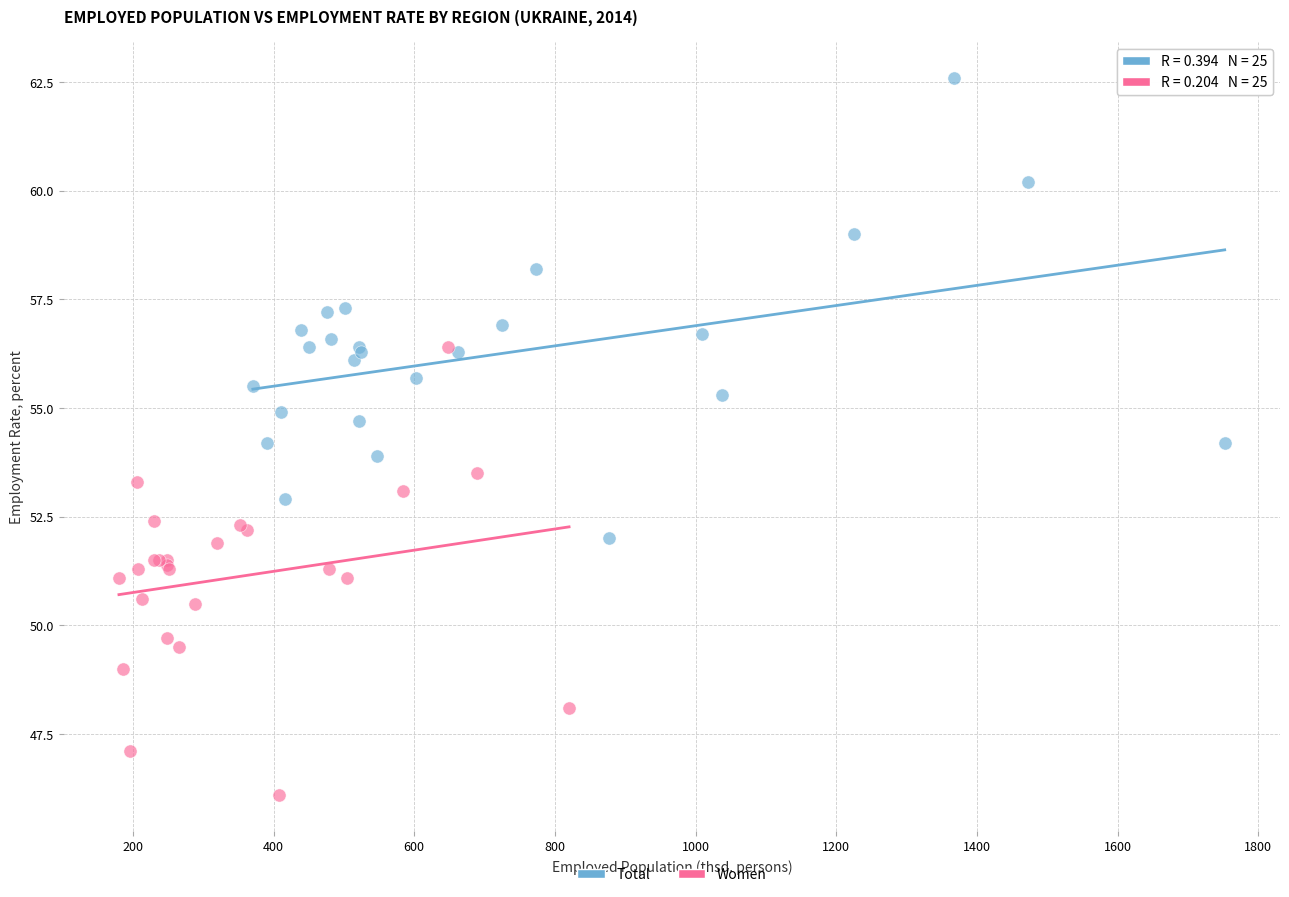

Which series reaches the maximum Y coordinate?

Total